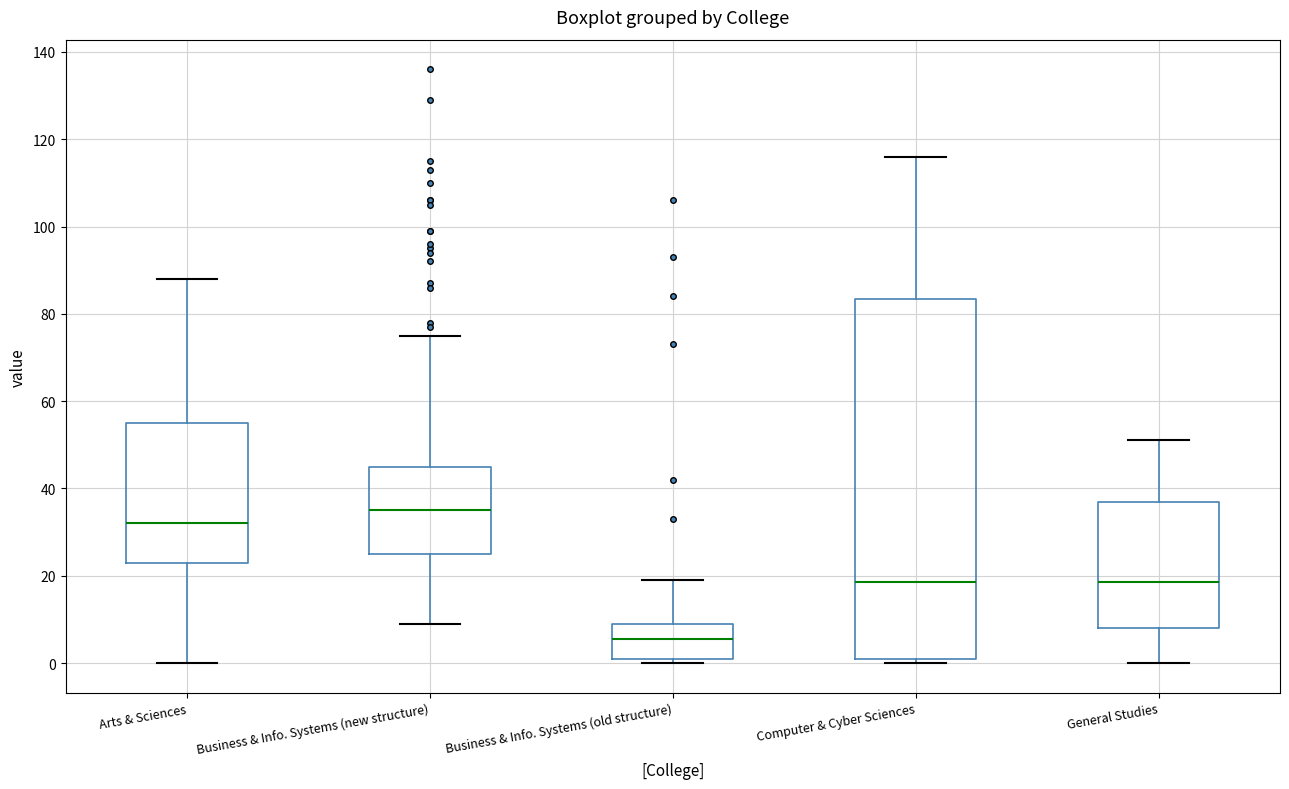

Which box has the highest median line?

Business & Info. Systems (new structure)